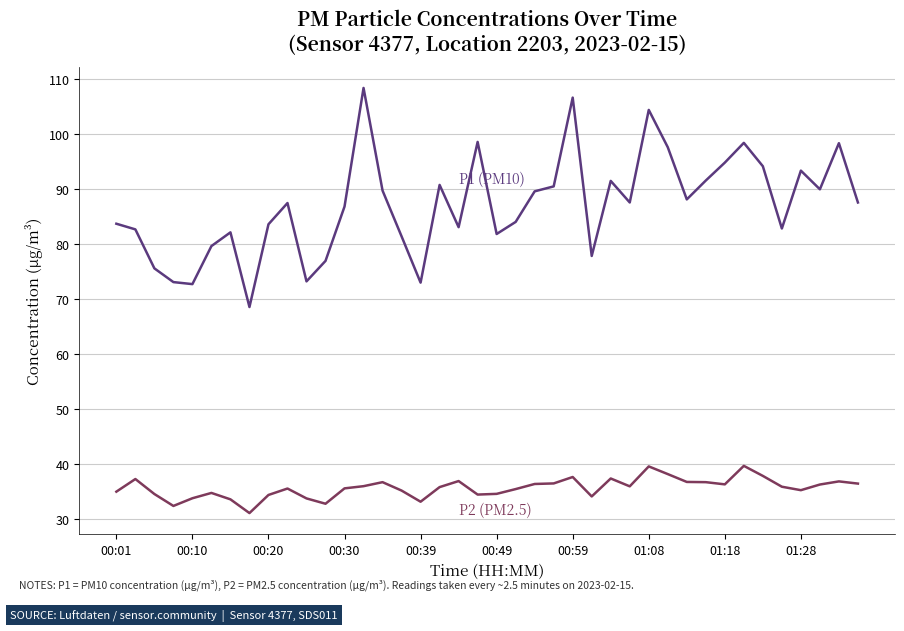

What is the greatest value displayed?

108.4